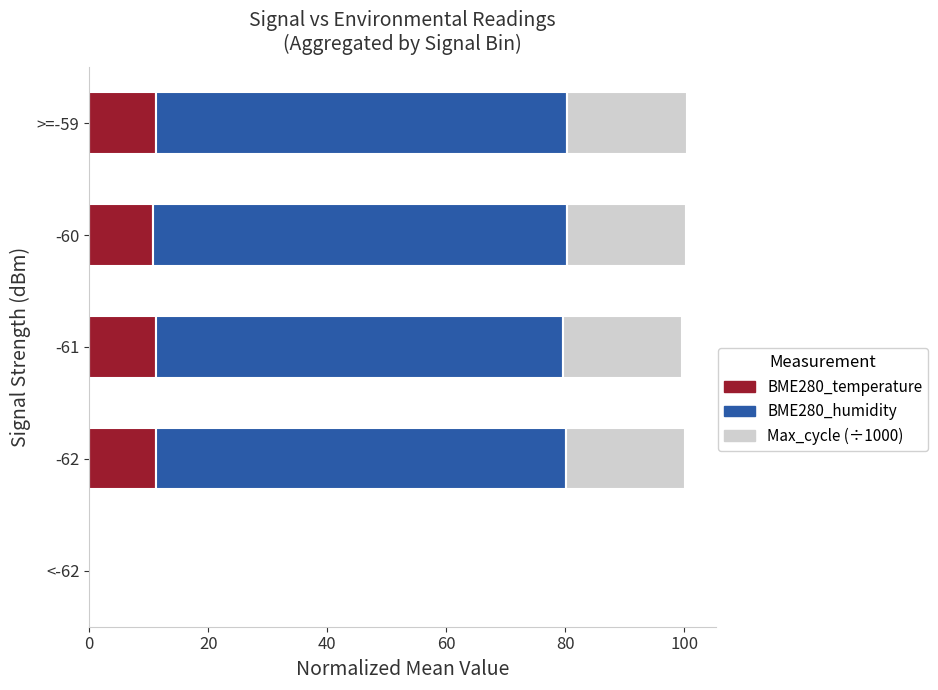

What is the total value across all series at >=-59?

100.4